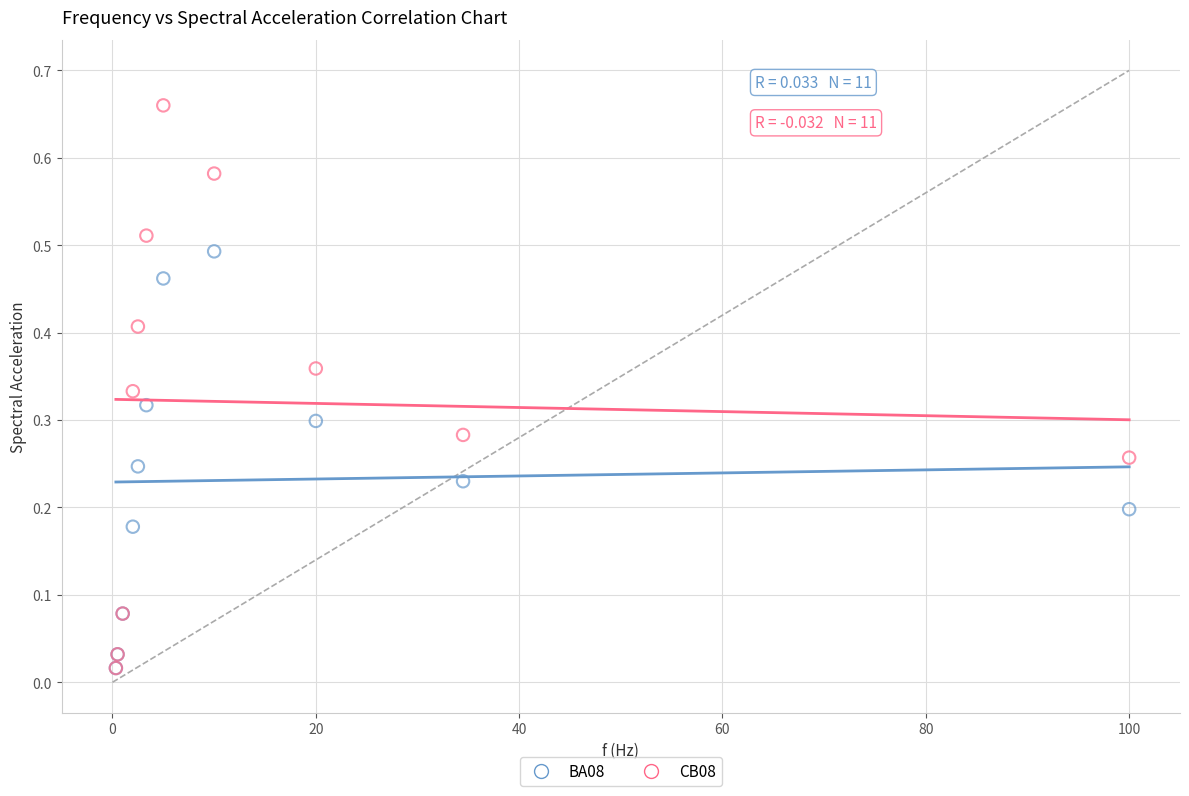

What are all the series names shown in the legend?

BA08, CB08